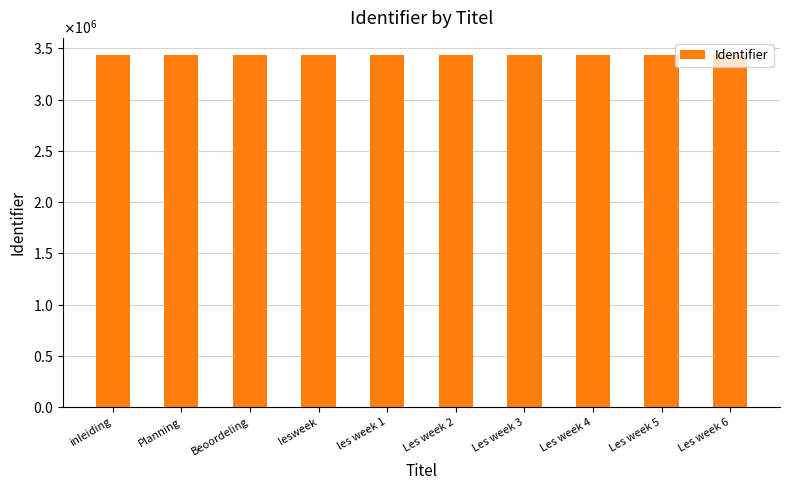

Between inleiding and lesweek, which is larger?

lesweek